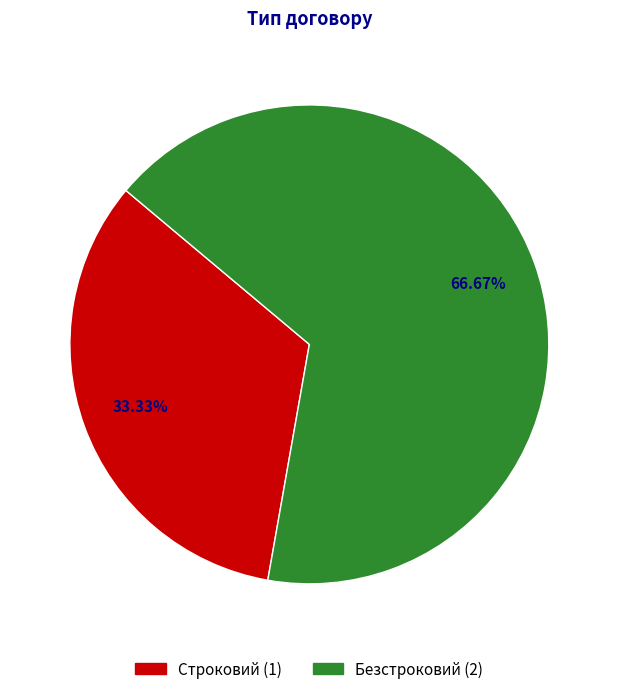

Approximately how many times larger is the value at Строковий compared to Безстроковий?

0.5